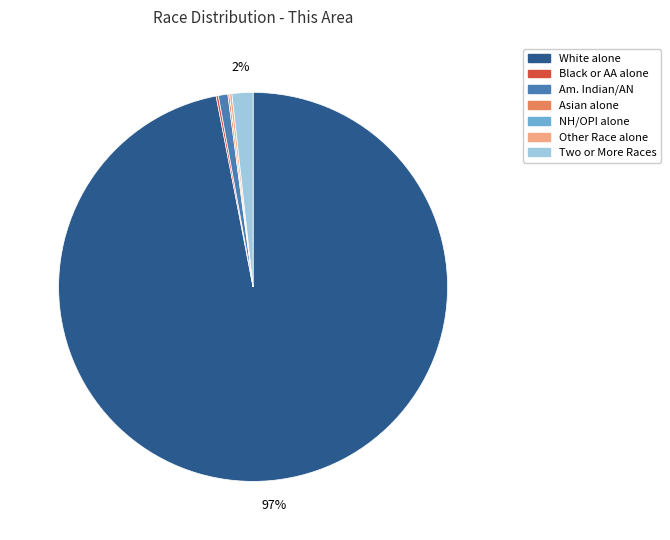

Does any single category account for the majority?

Yes